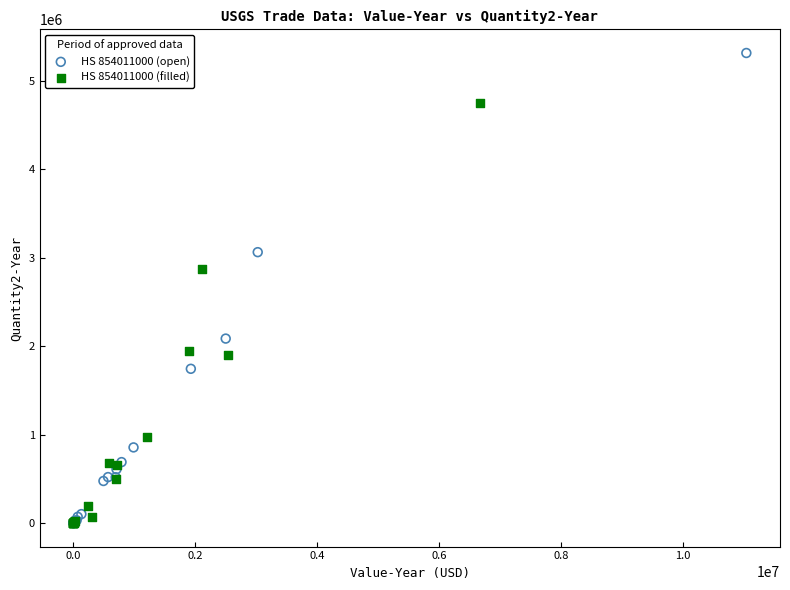

Which series contains the highest Y value?

HS 854011000 (open)